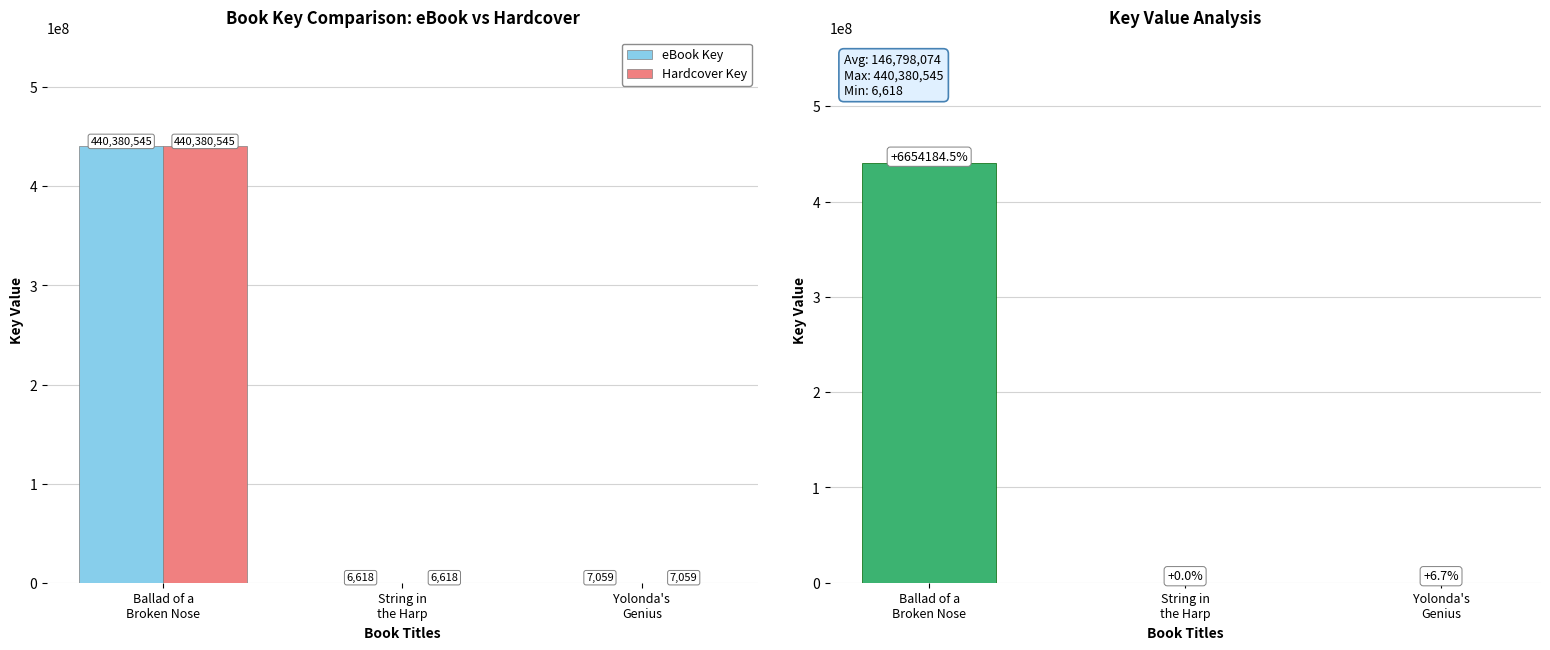

Which category has the highest value in the Key Value series?

Ballad of a
Broken Nose